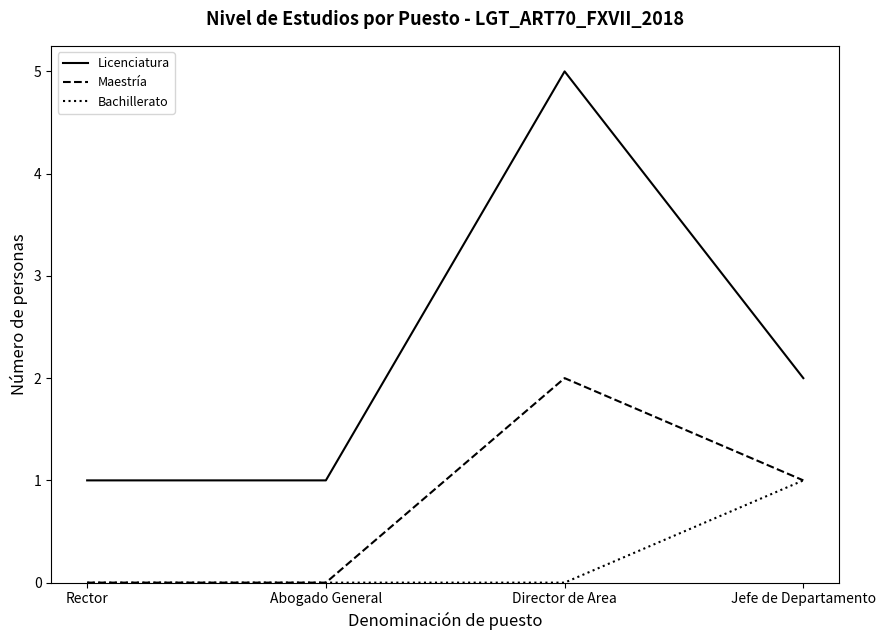

What are all the series names shown in the legend?

Licenciatura, Maestría, Bachillerato